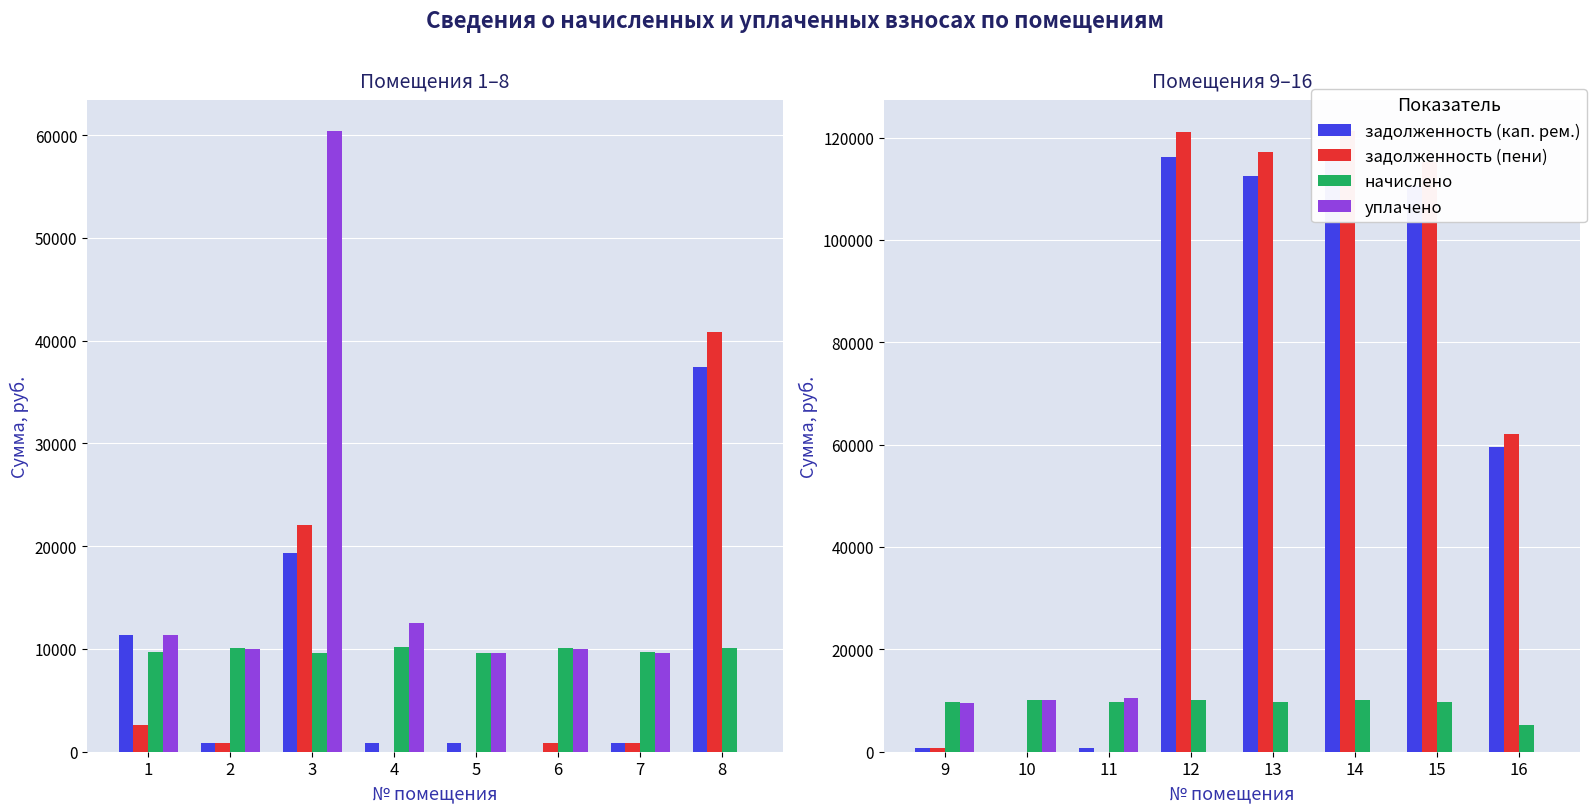

How many values in the задолженность (пени) series exceed 115253?

4